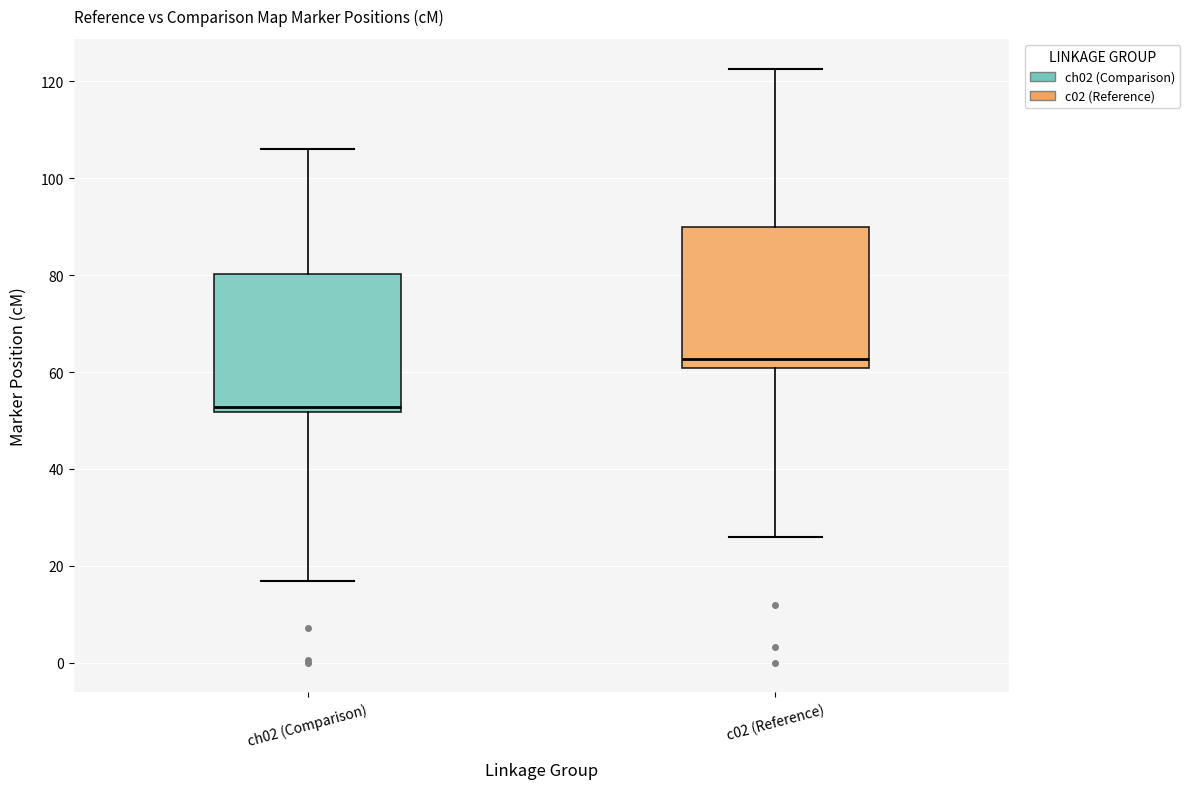

Which box has the lowest median line?

ch02 (Comparison)